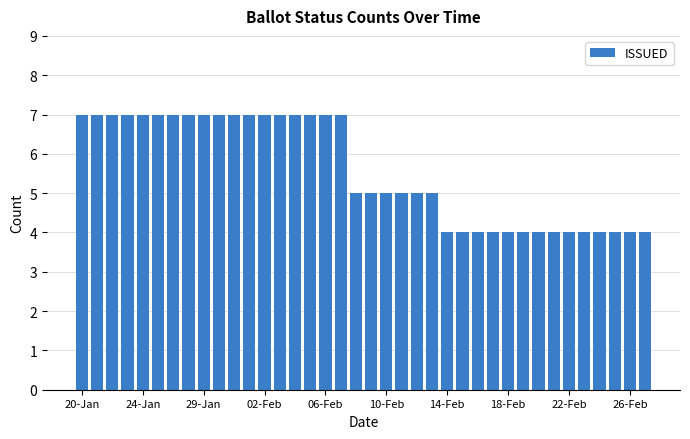

What is the smallest value displayed?

4